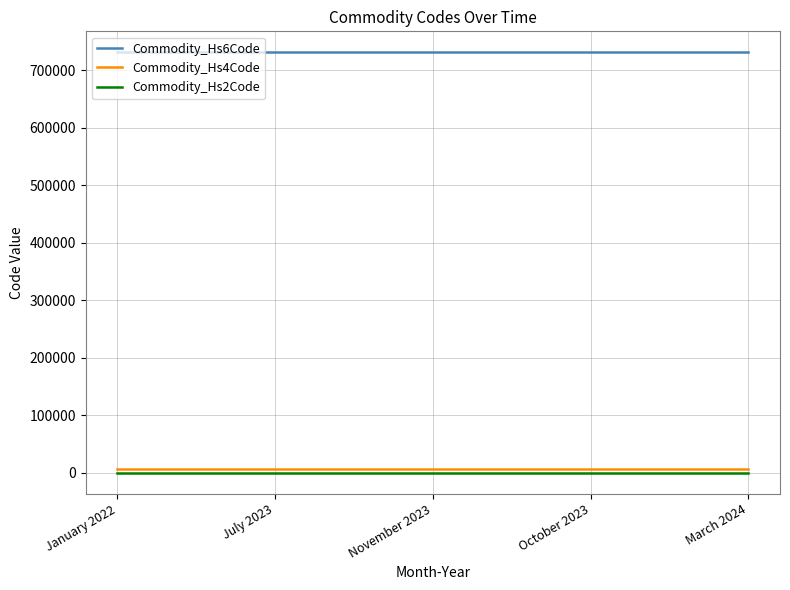

Which series has the largest total across all categories?

Commodity_Hs6Code